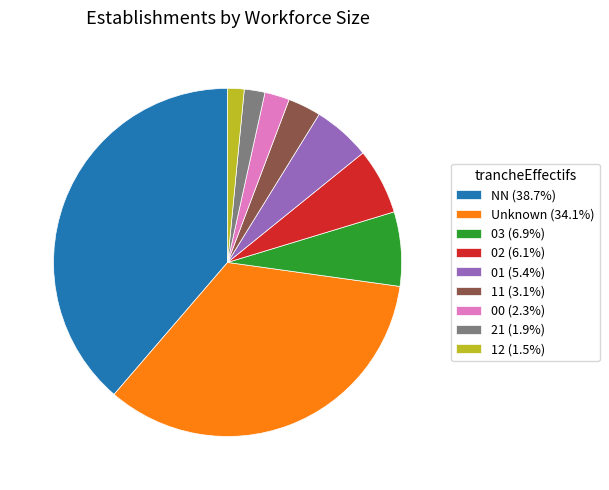

What is the ratio of the value at 02 (6.1%) to the value at 03 (6.9%)?

0.9